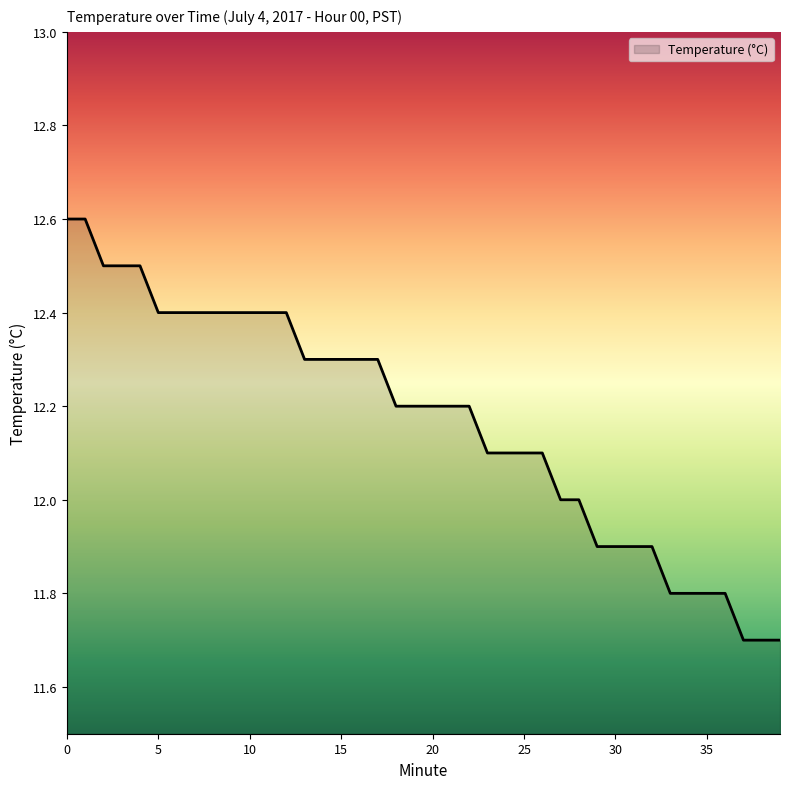

What is the difference between the maximum and minimum values?

0.9